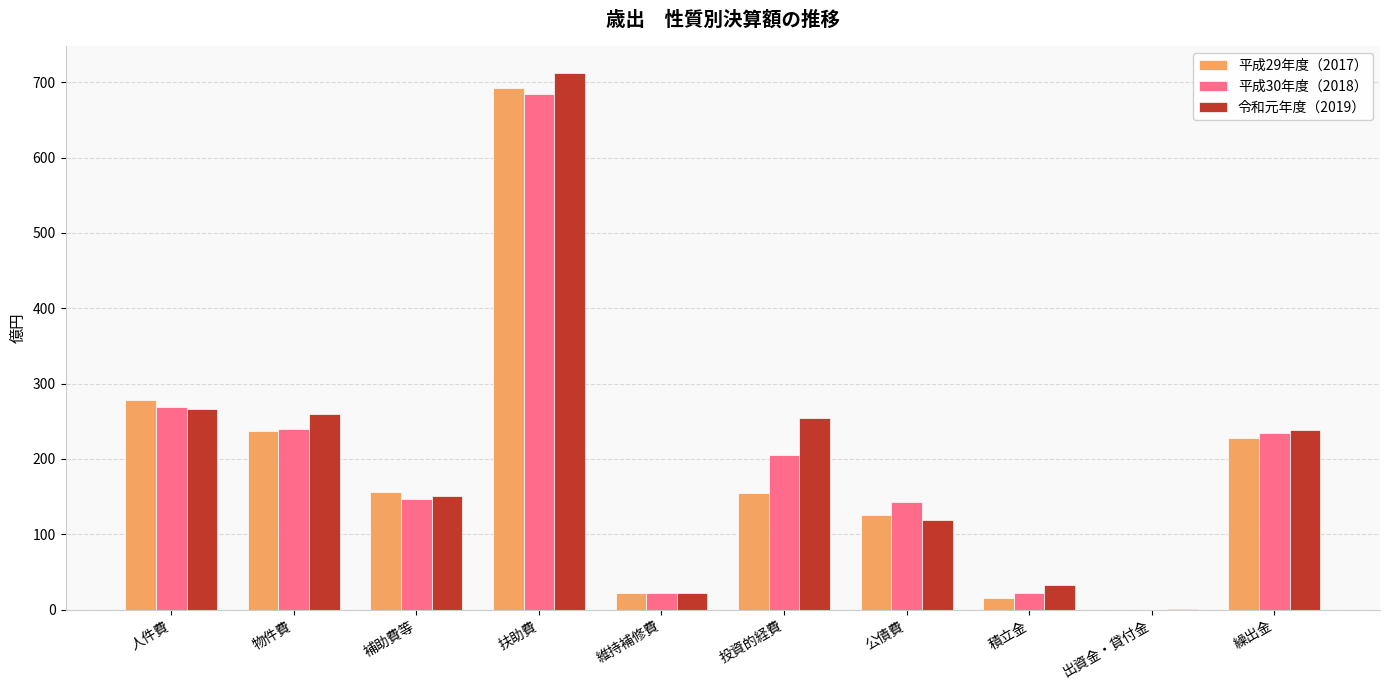

Which category has the highest value in the 令和元年度（2019） series?

扶助費